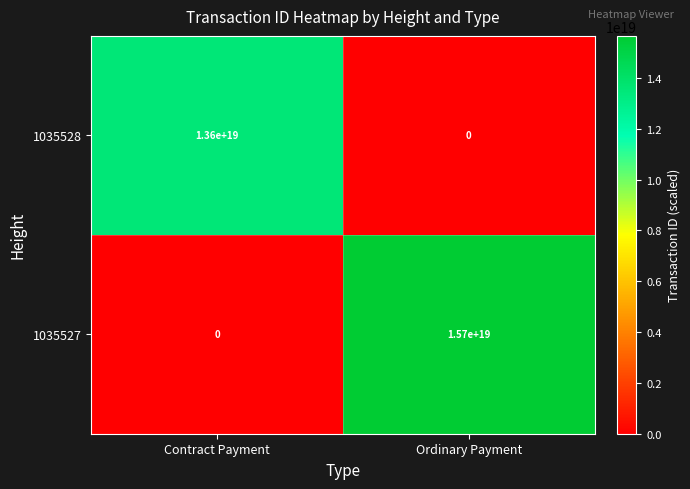

At which label is 1035527 closest to 7850000000000000000?

Contract Payment